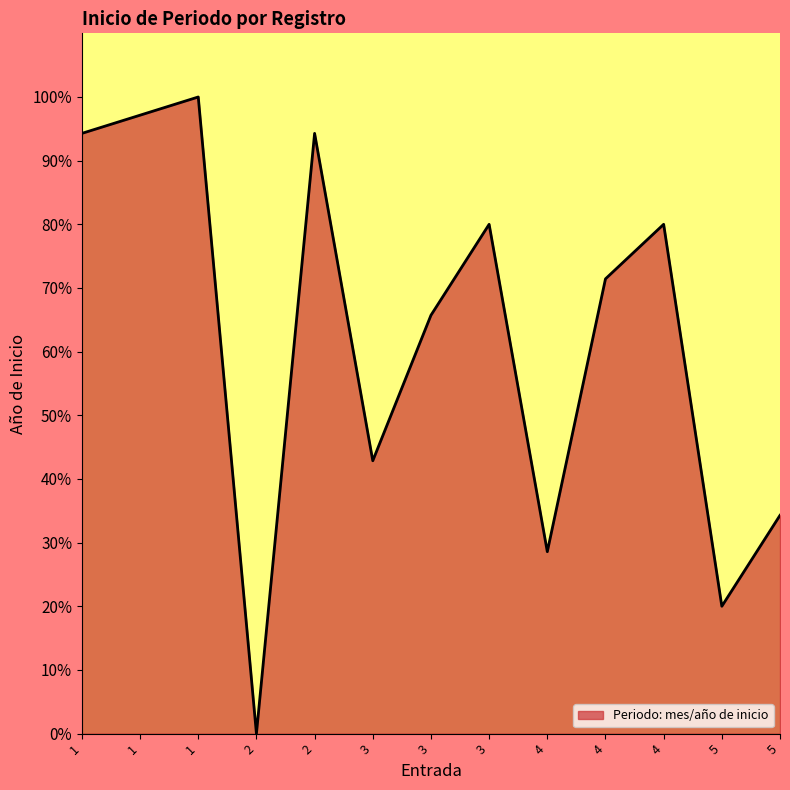

What is the value of the 12th point from the left?

20.0